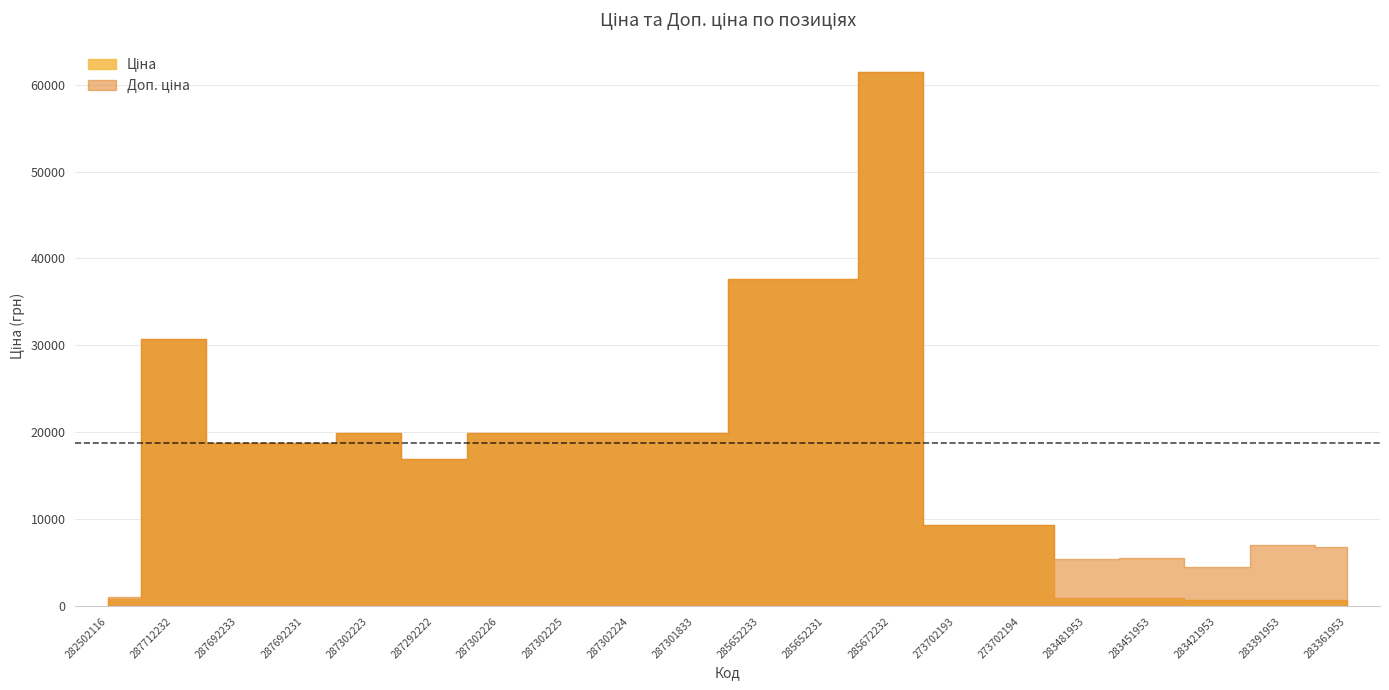

What are all the series names shown in the legend?

Ціна, Доп. ціна